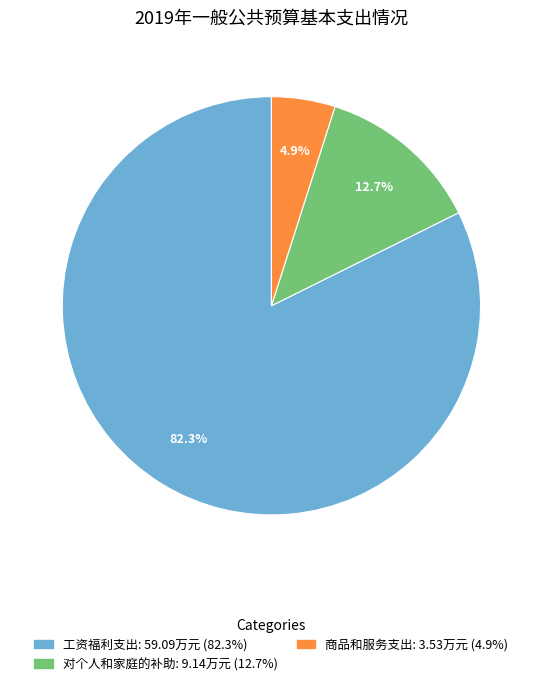

Do 商品和服务支出 and 工资福利支出 together represent more than half of the pie?

Yes